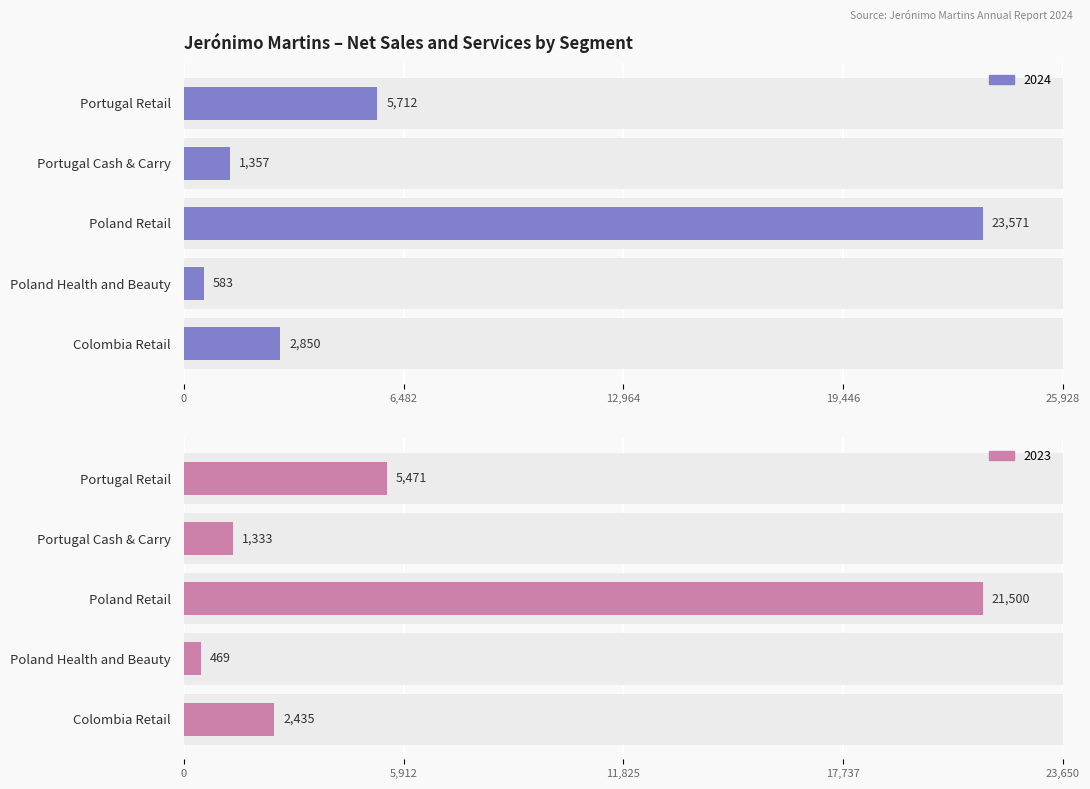

What is the maximum value shown in the chart?

23571